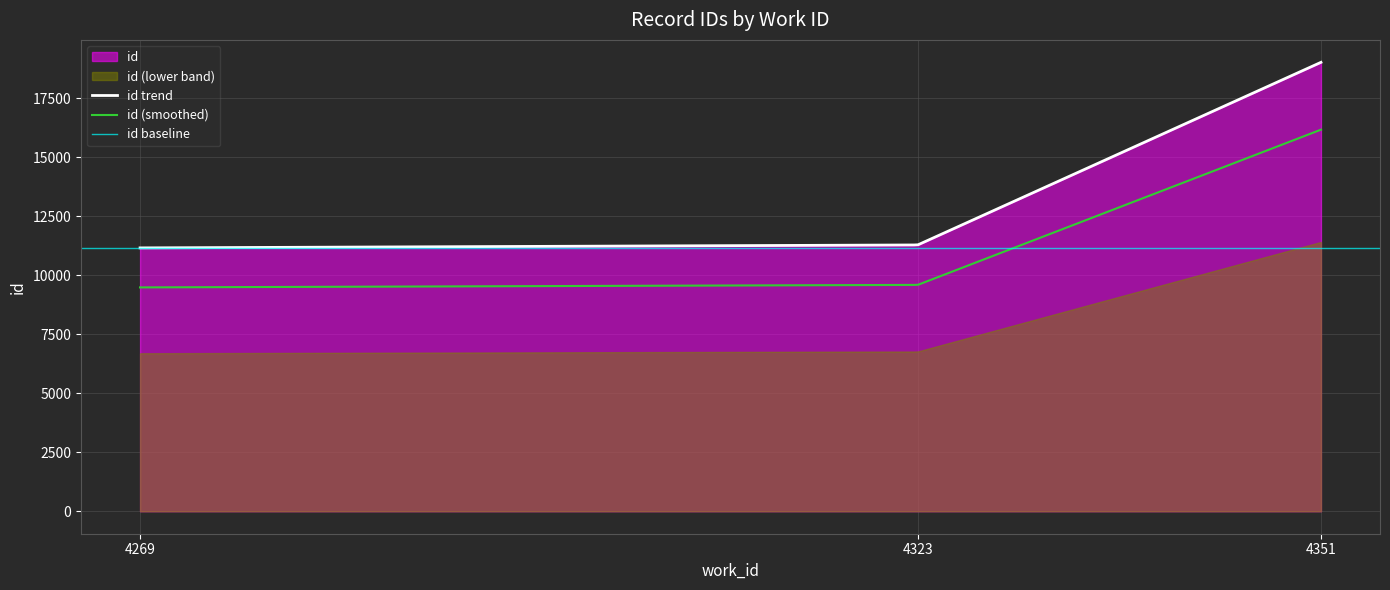

True or false: id trend and id (smoothed) intersect in this chart.

False